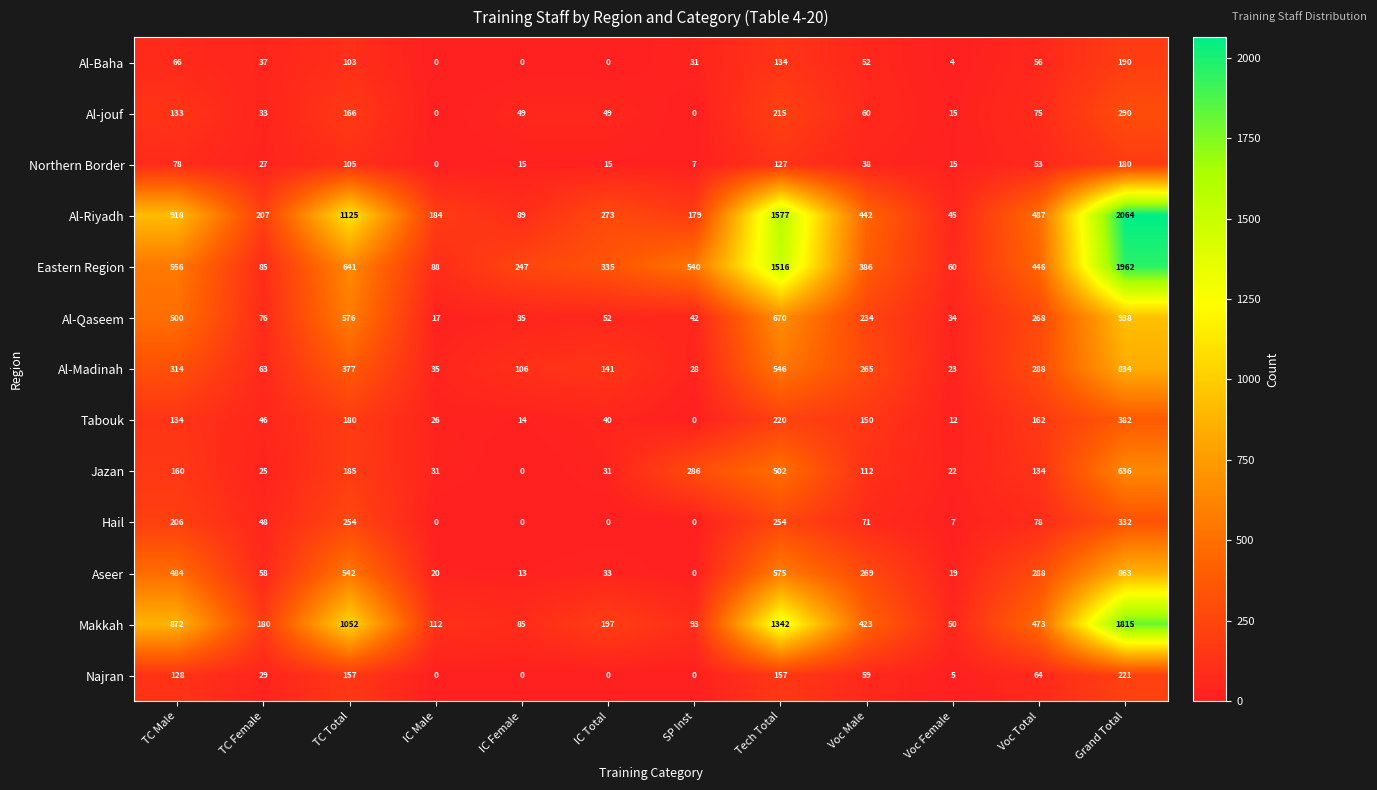

True or false: Jazan has a value of 31 at IC Male.

True